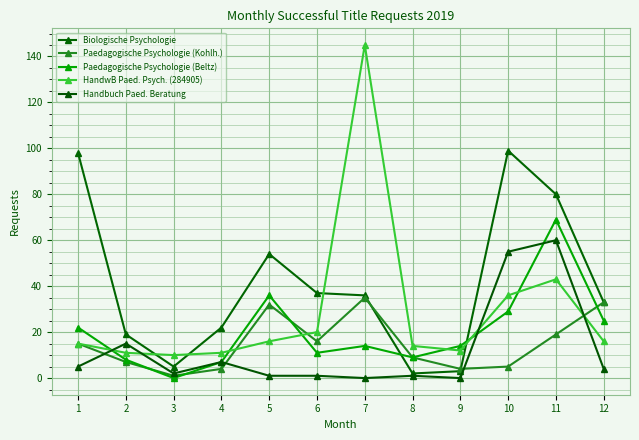

What is the sum of all HandwB Paed. Psych. (284905) values?

349